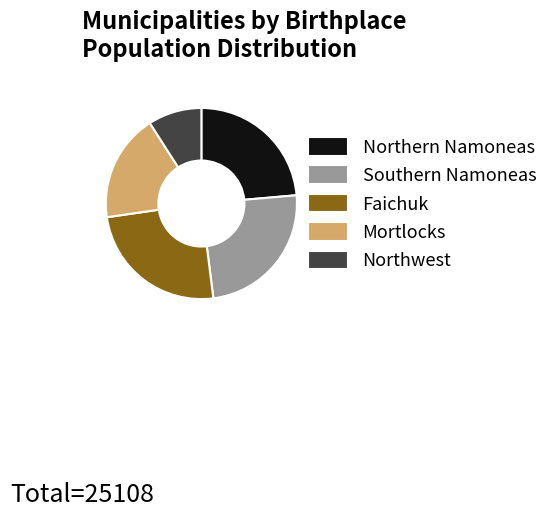

Is the sum of Southern Namoneas and Northwest greater than half?

No